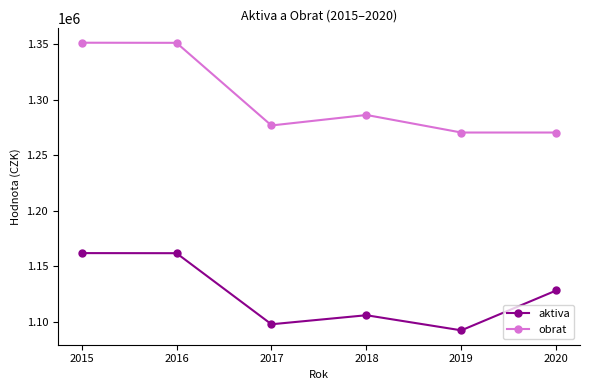

How many lines are shown in the chart?

2